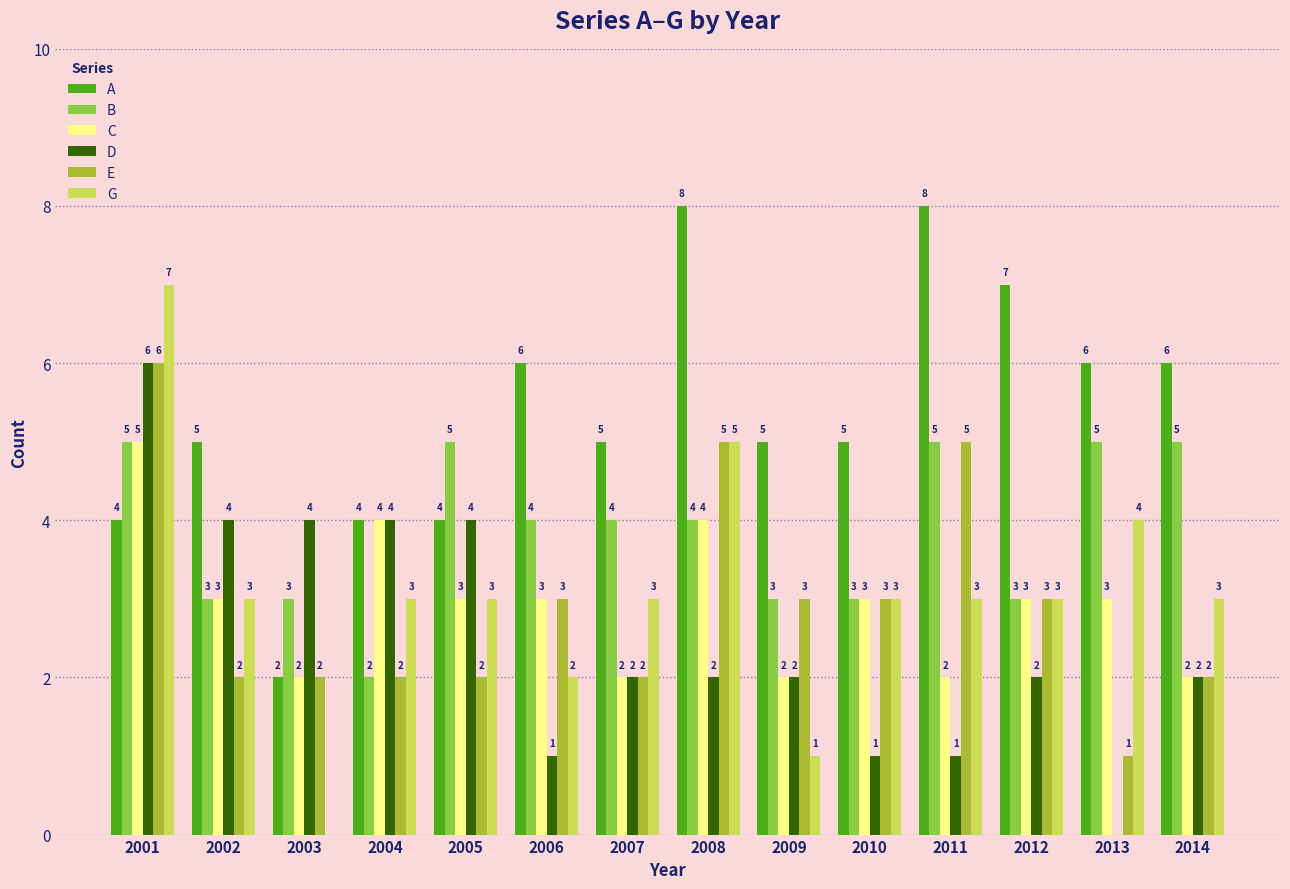

Which series changed the most between 2002 and 2005?

B